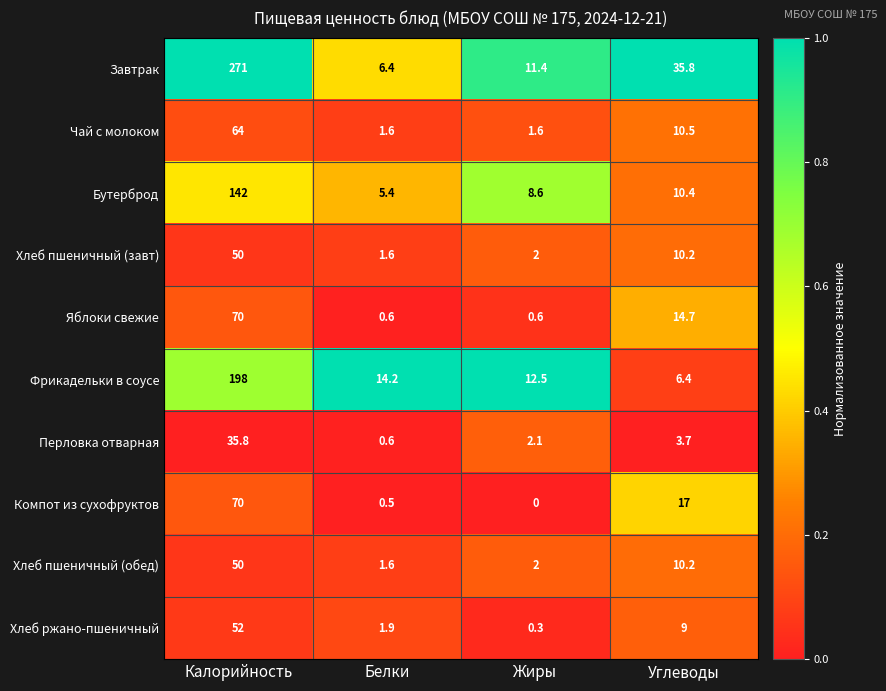

Between Белки and Углеводы, which series saw the biggest shift?

Завтрак